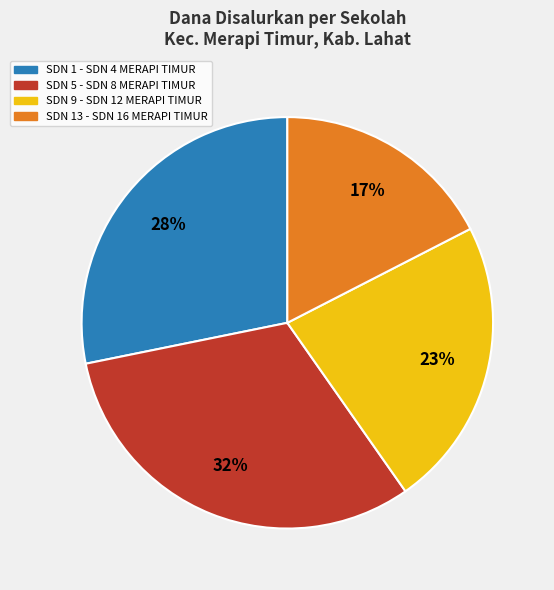

To the nearest percent, what portion does SDN 1 - SDN 4 MERAPI TIMUR represent?

28%